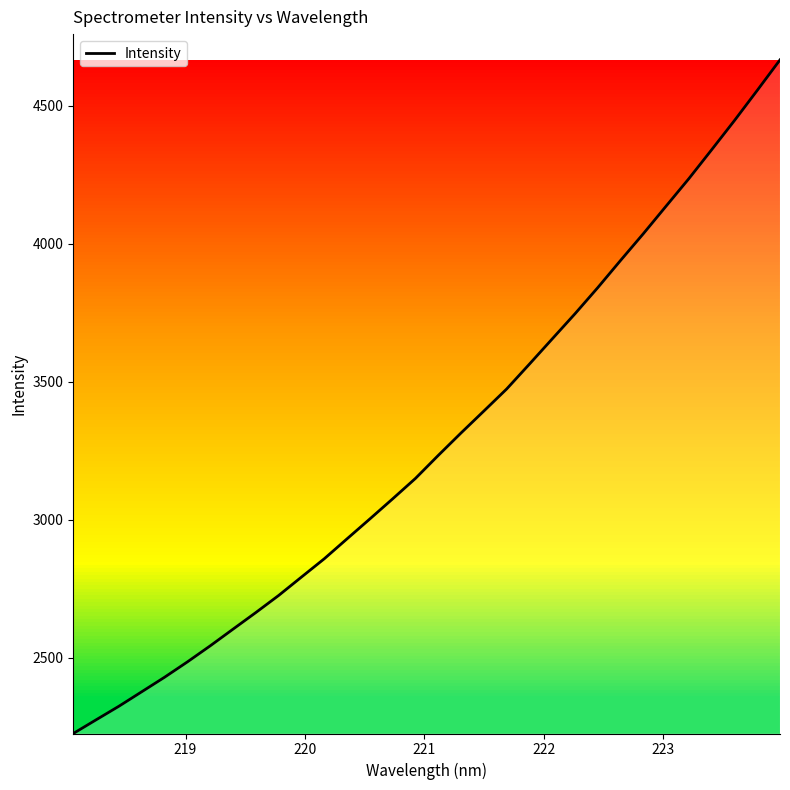

How many lines are shown in the chart?

1